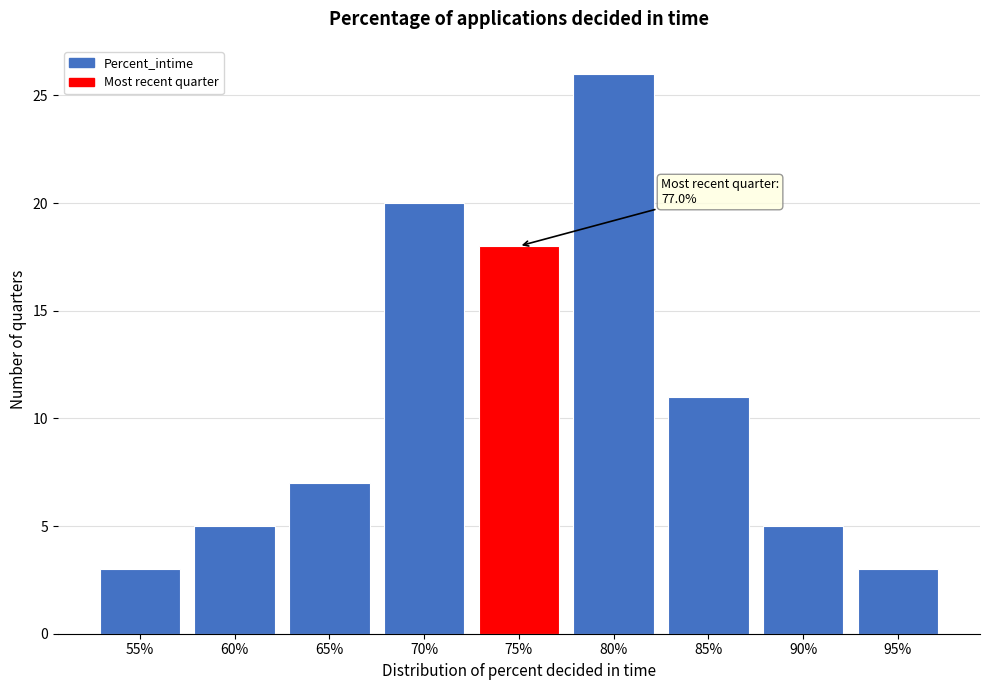

Reading left to right, list all the values displayed in this chart.

55%=3	60%=5	65%=7	70%=20	75%=18	80%=26	85%=11	90%=5	95%=3